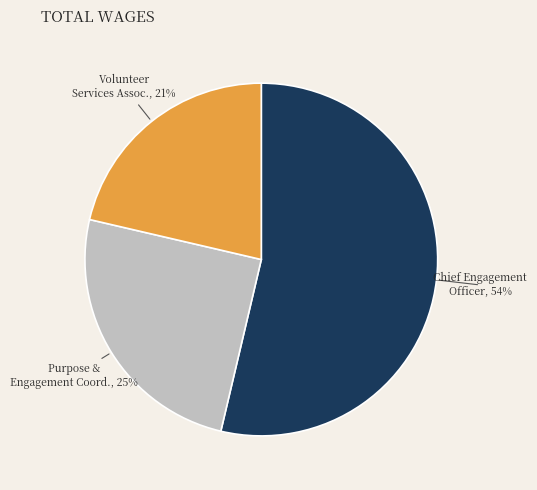

To the nearest percent, what is the average slice percentage?

33%